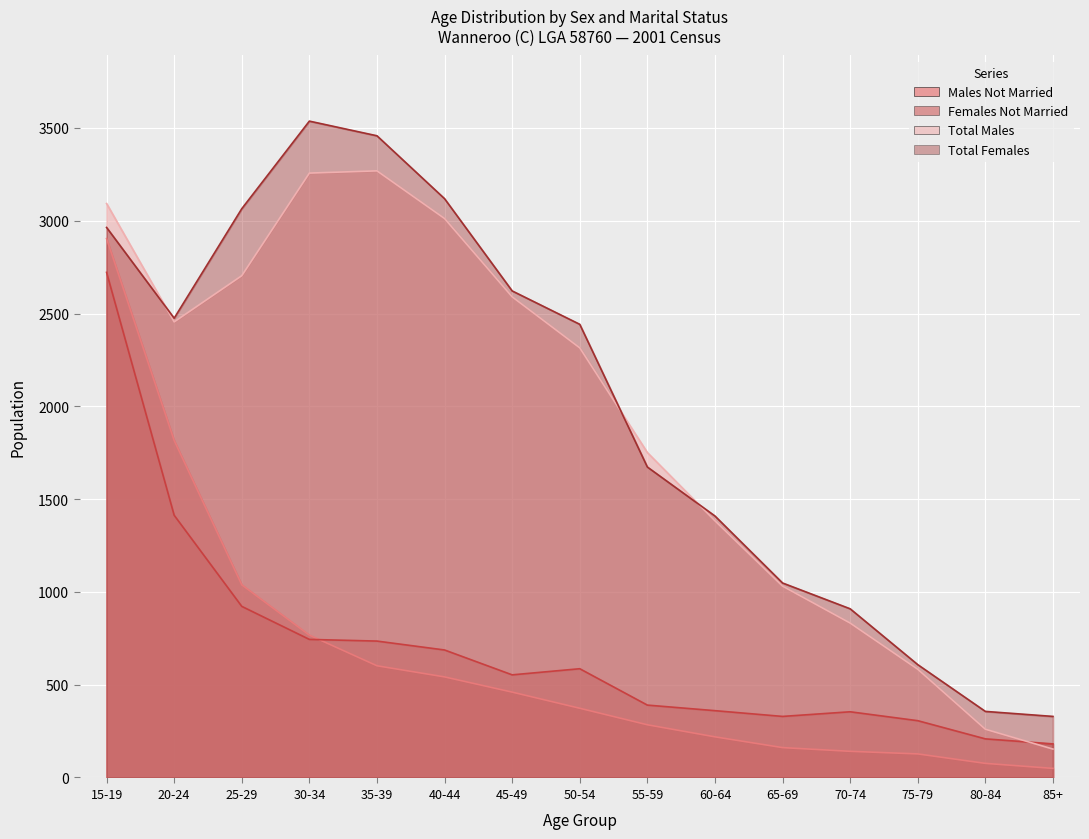

What is the label of the 5th point from the left?

35-39